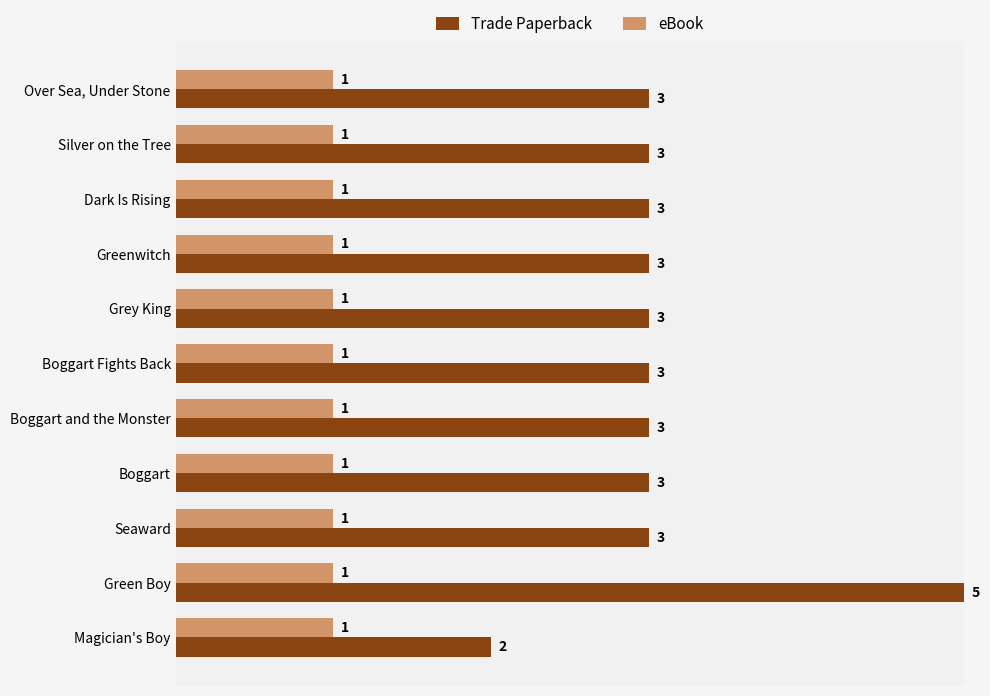

Which series has the largest total across all categories?

Trade Paperback